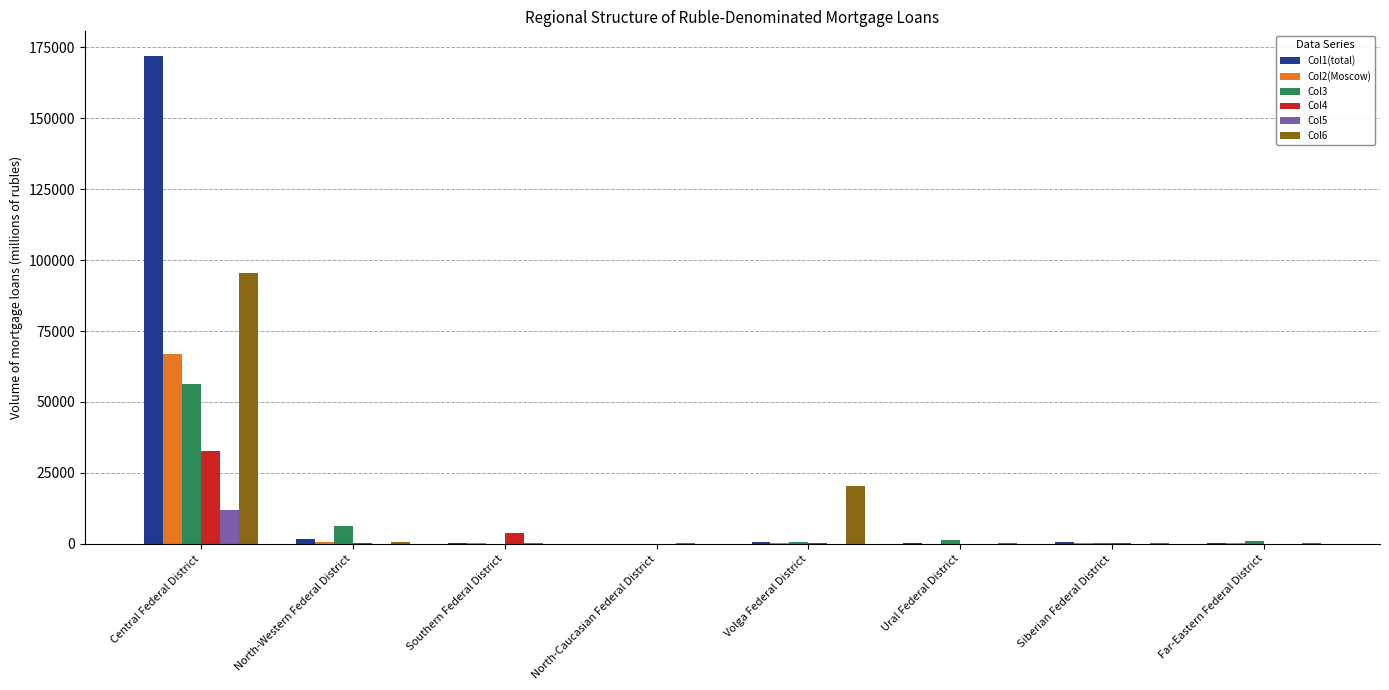

At which category is the sum across all series the highest?

Central Federal District